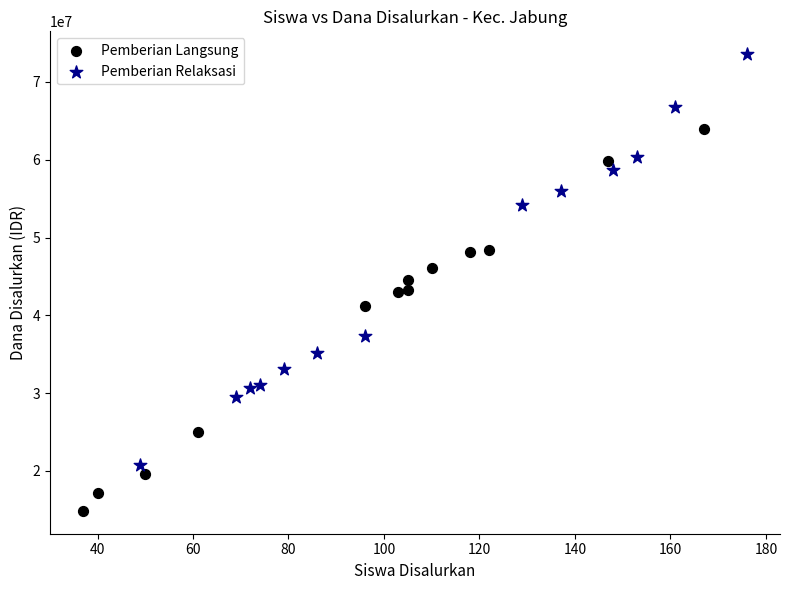

Which series contains the lowest Y value?

Pemberian Langsung